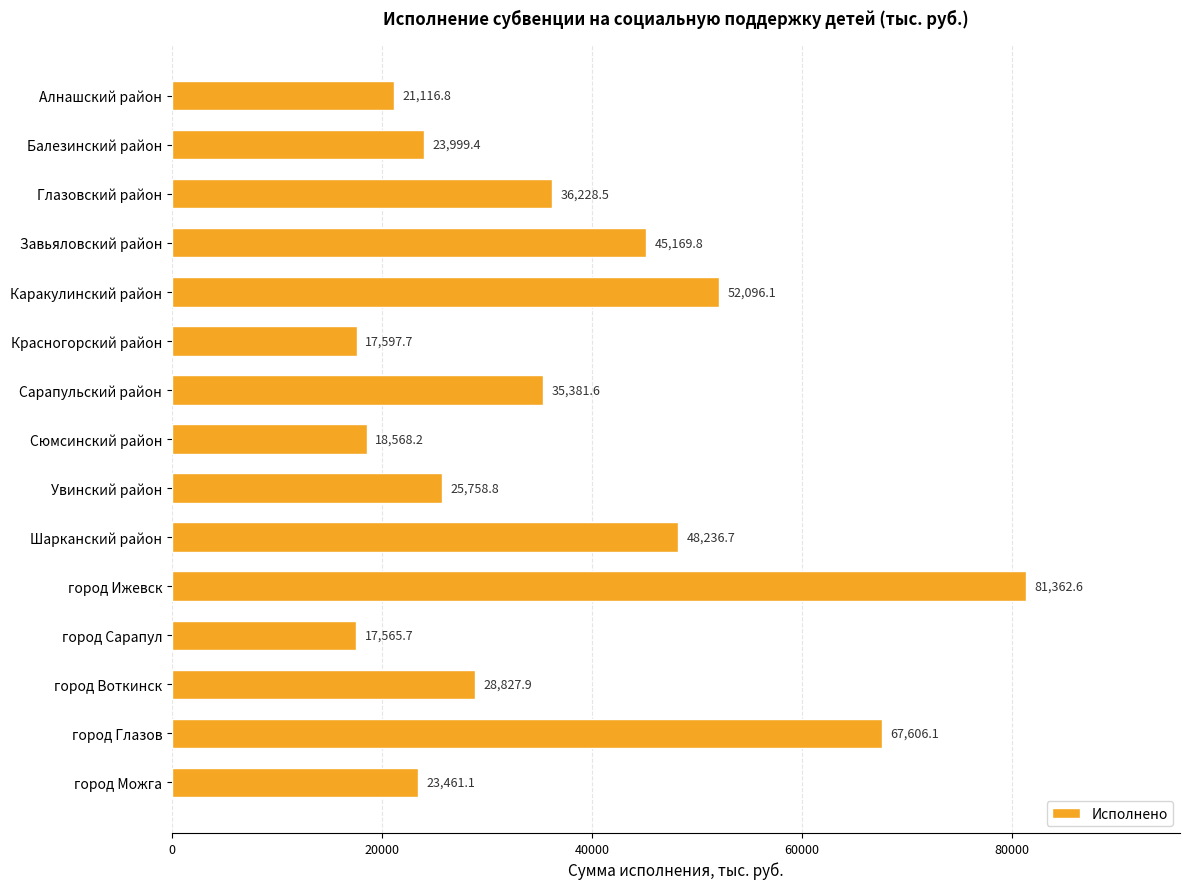

At which category does the chart reach its minimum across all series?

город Сарапул